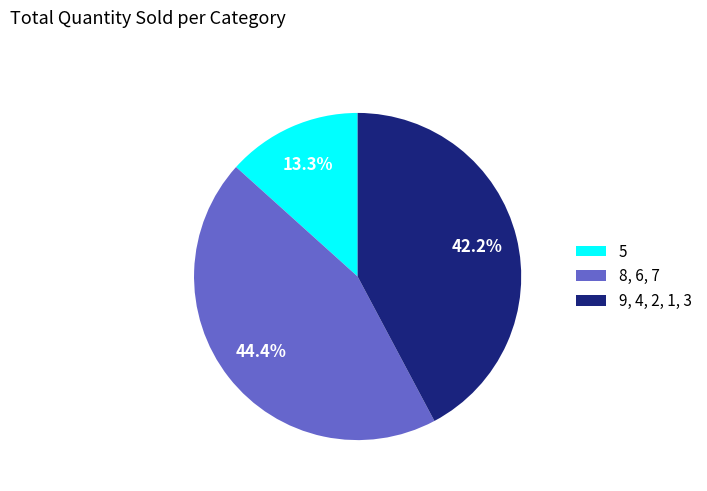

Which slice is the largest?

8, 6, 7